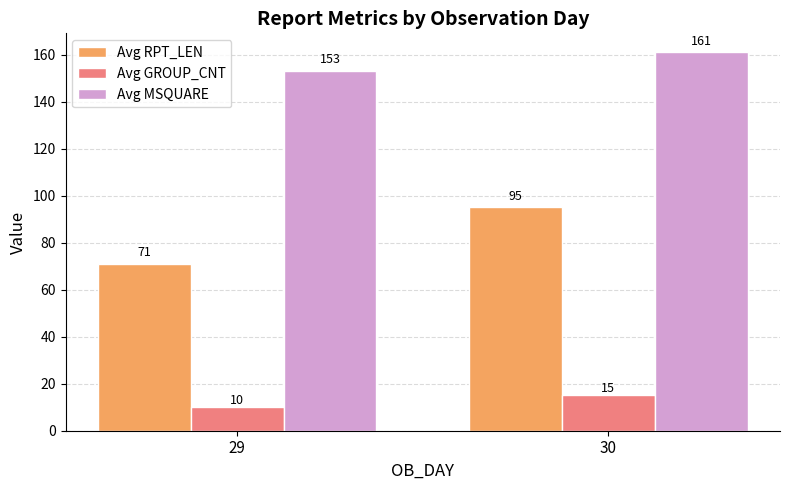

What is the smallest value displayed?

10